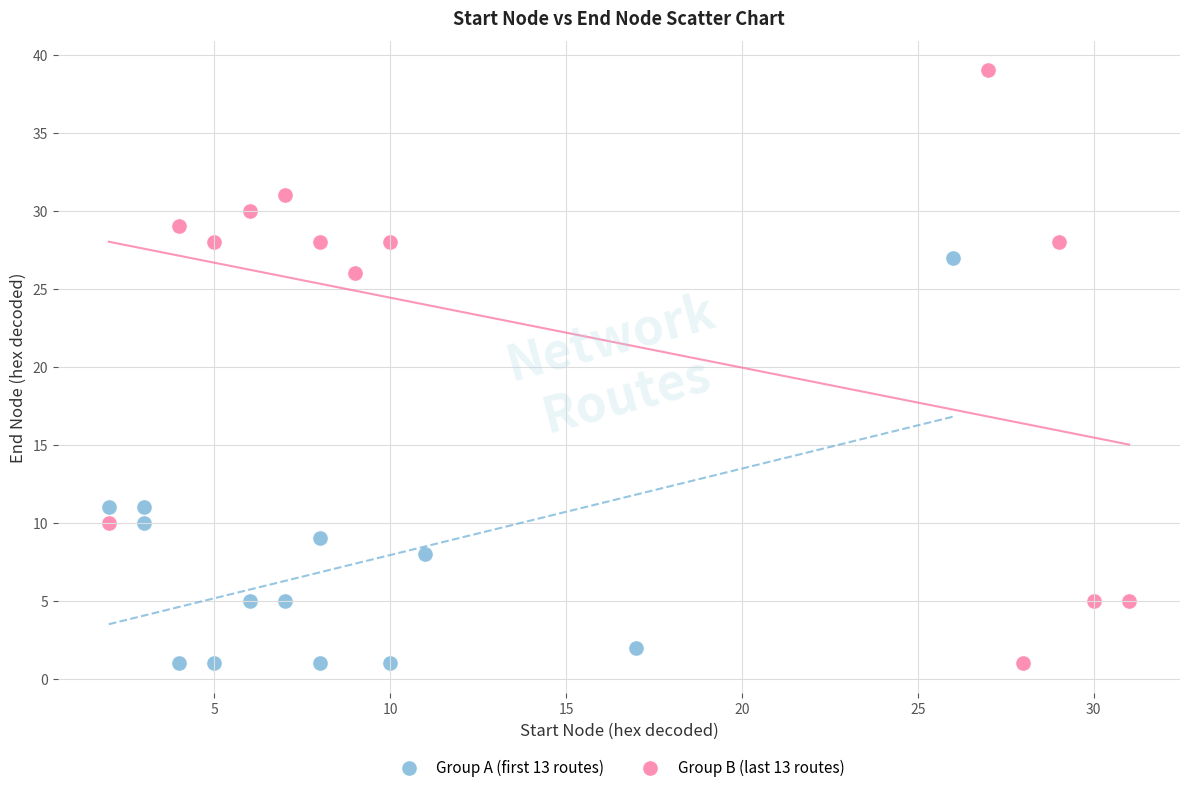

Which series contains the highest Y value?

Group B (last 13 routes)